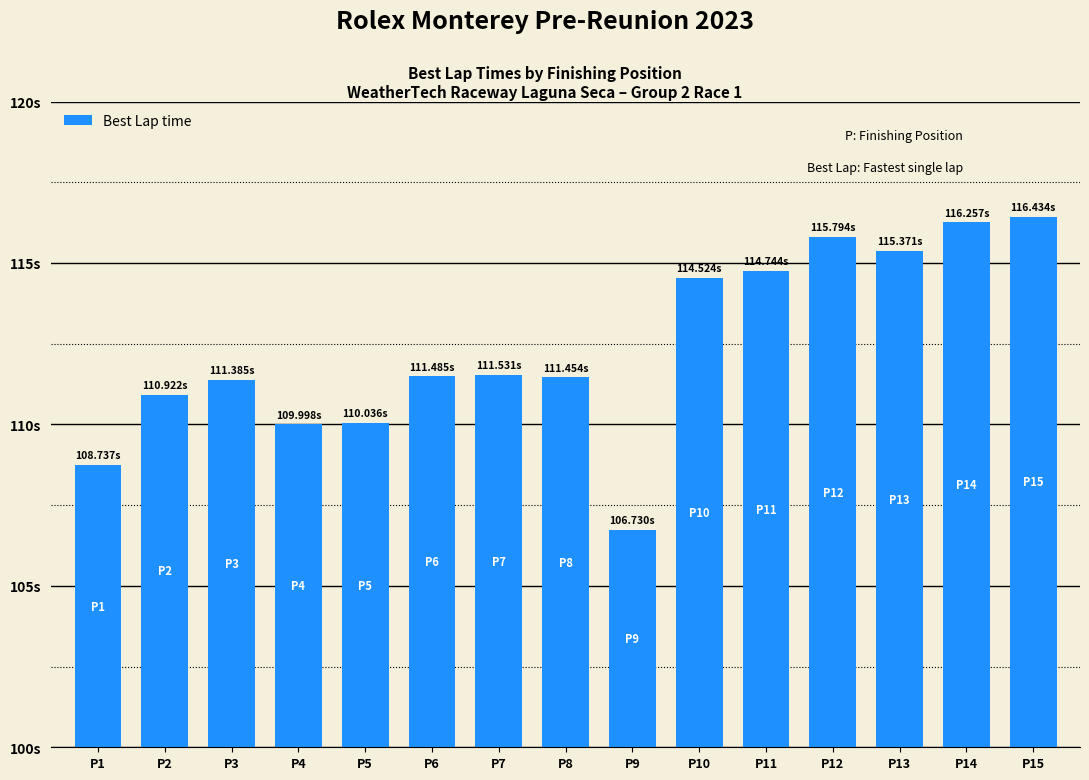

What is the difference between the second highest and second lowest values?

7.5